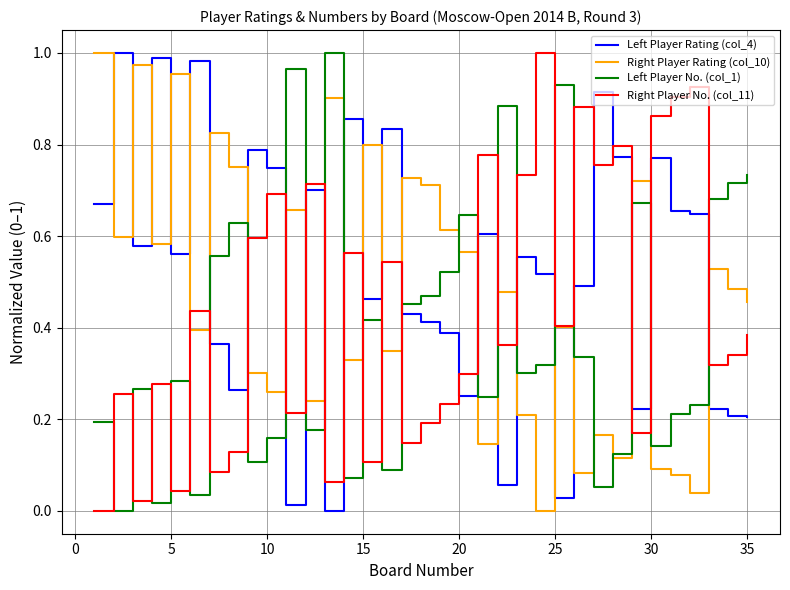

Which series ends up on top after the final intersection of Left Player No. (col_1) and Right Player No. (col_11)?

Left Player No. (col_1)